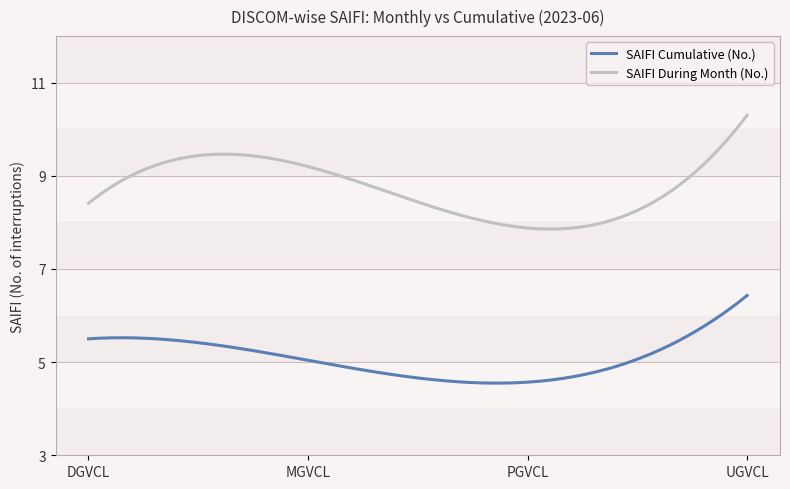

What is the difference between the maximum and minimum values in the SAIFI During Month (No.) series?

2.4